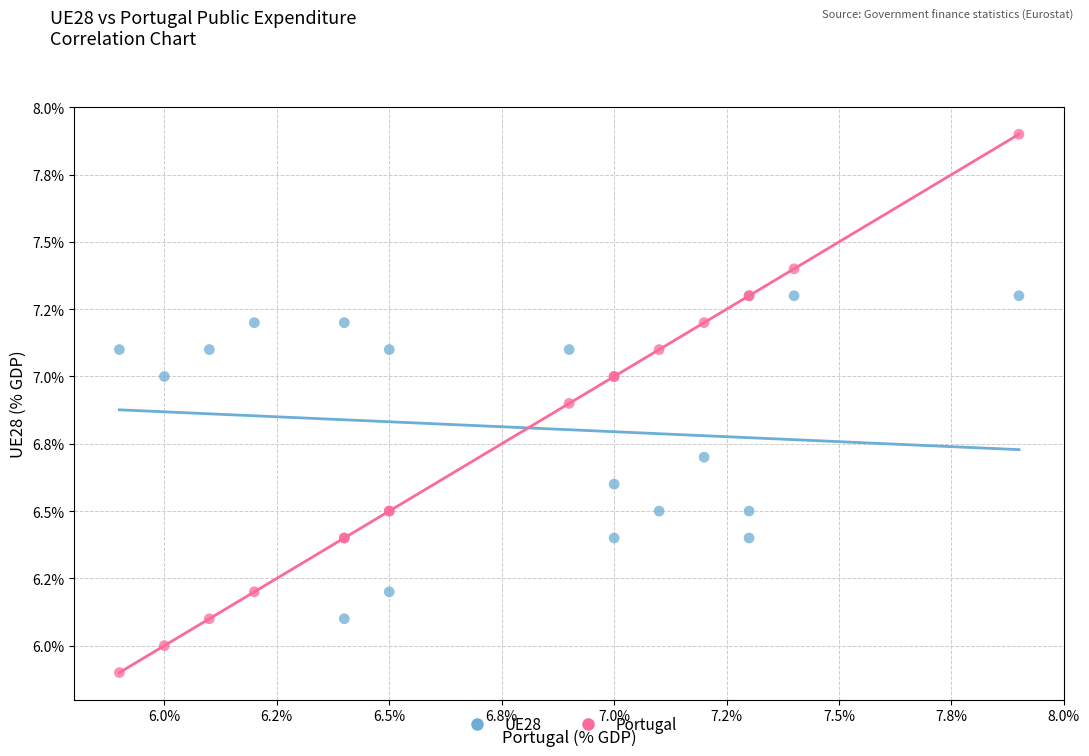

Which series has the largest Y range (max minus min)?

Portugal